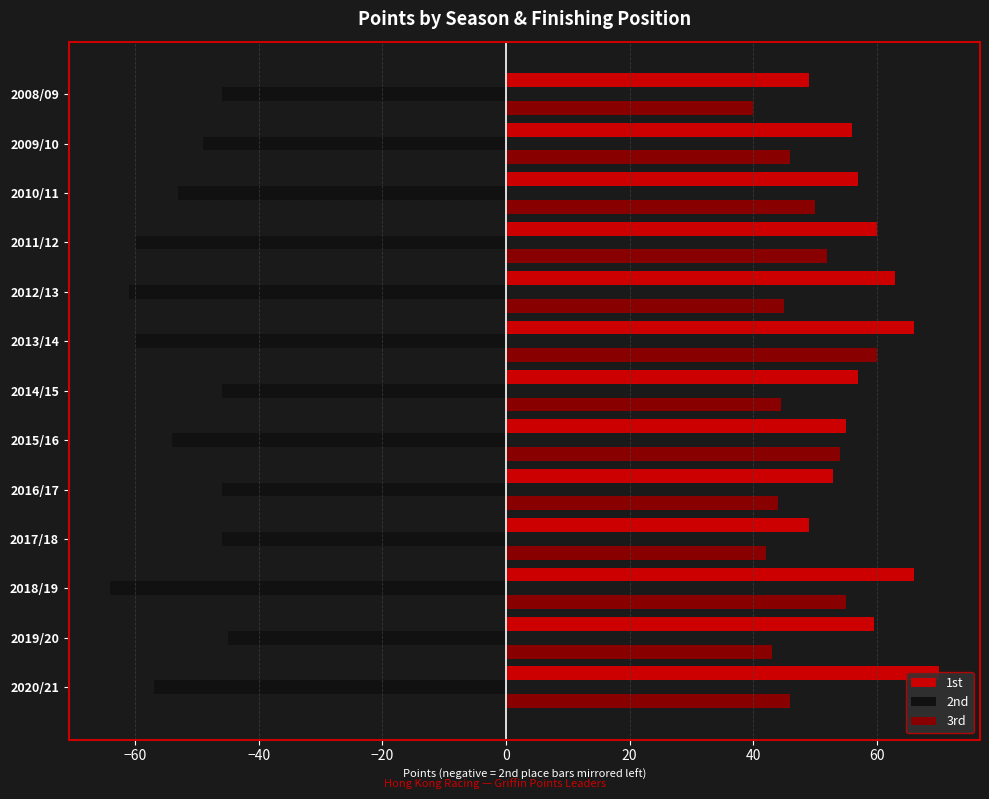

What is the highest value of the 3rd series?

60.0